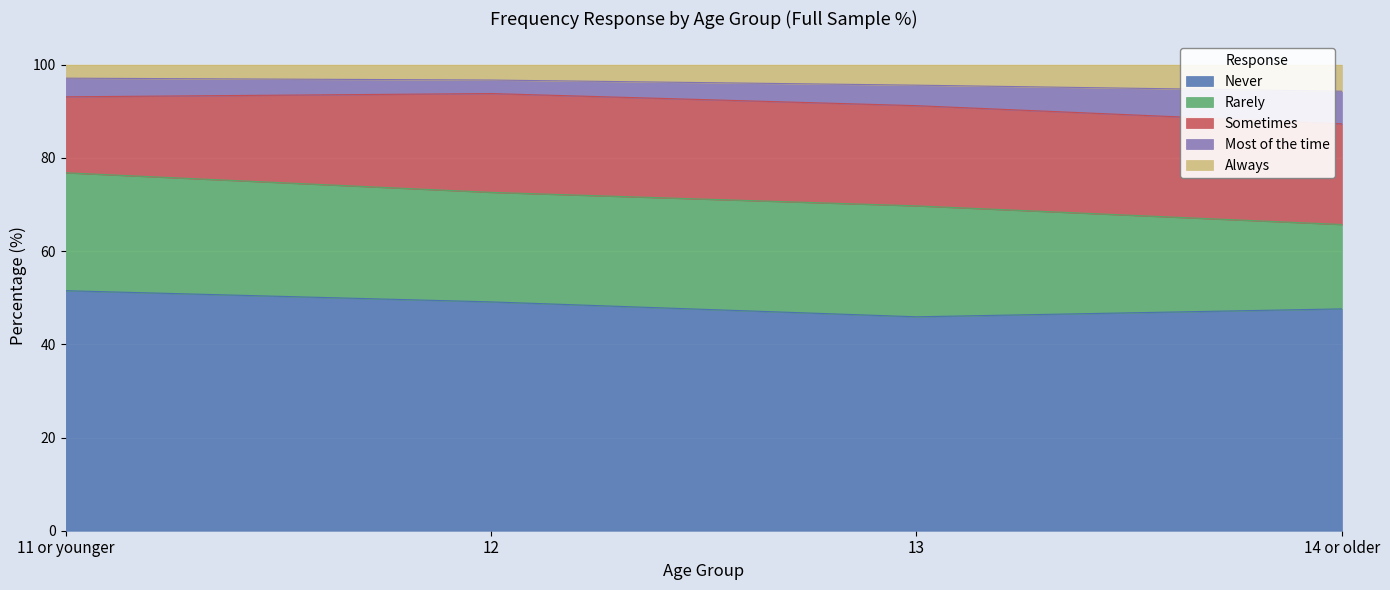

What is the total value across all series at 13?

100.0